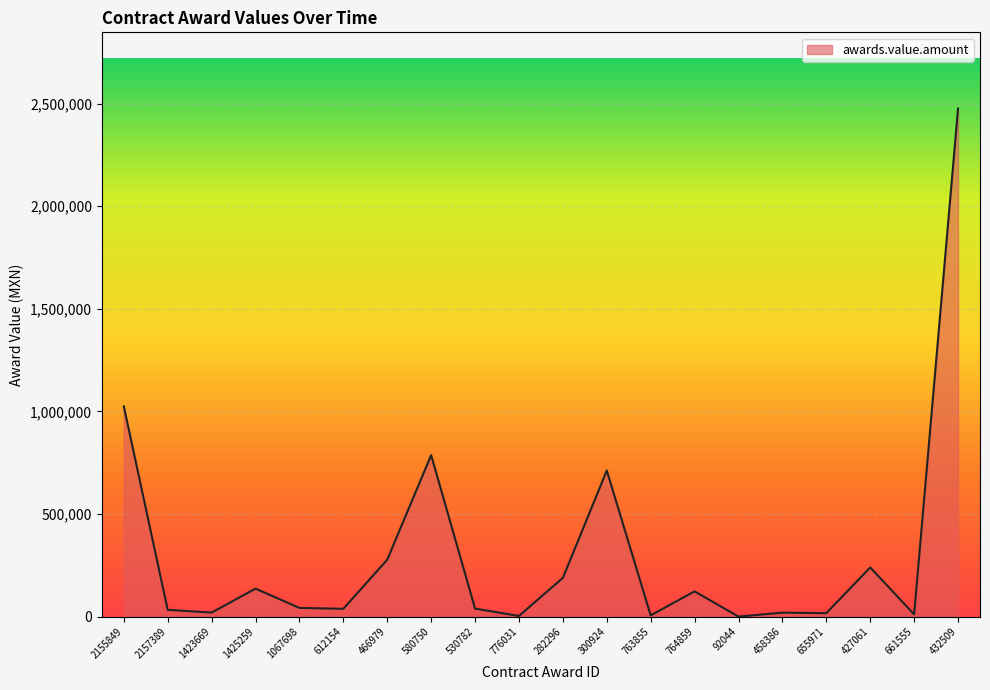

What is the maximum value shown in the chart?

2476243.2